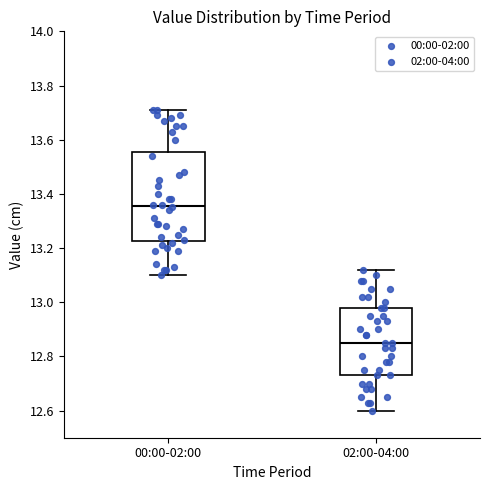

Which box has the lowest median line?

02:00-04:00